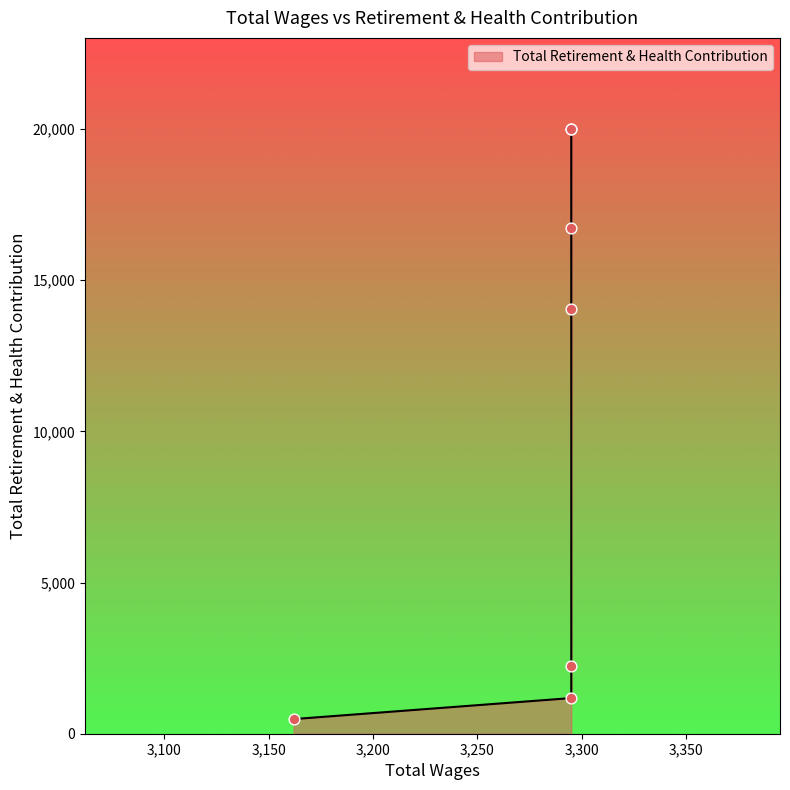

What is the change in value from 3295.0 to 3295.0?

+11782